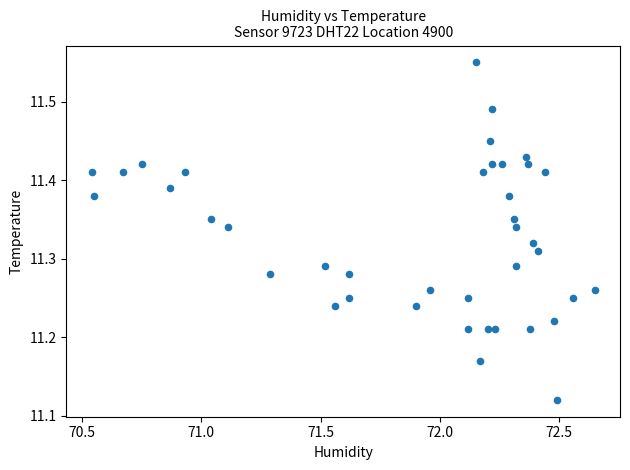

What is the range of Y values (max minus min)?

0.4